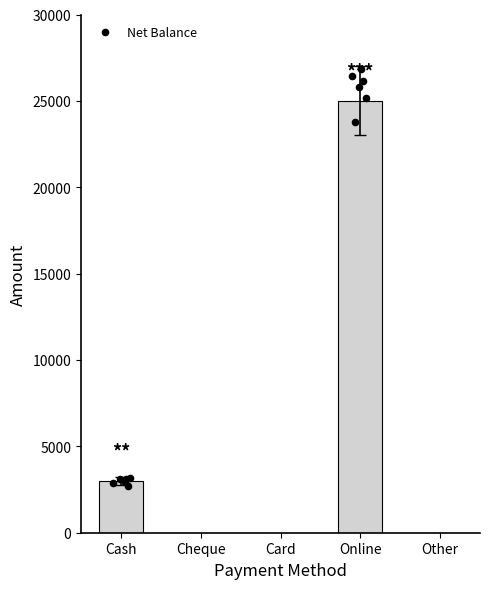

Between Cheque and Cash, which is larger?

Cash